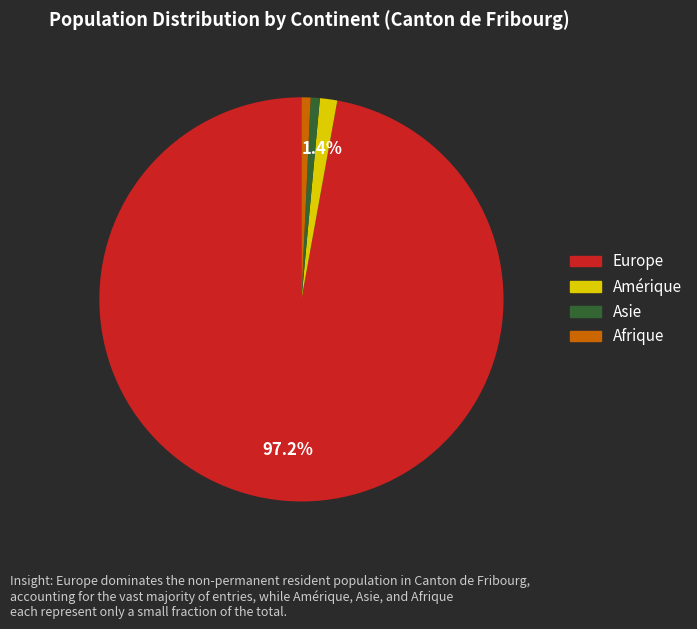

What is the ratio of the value at Amérique to the value at Asie?

1.9